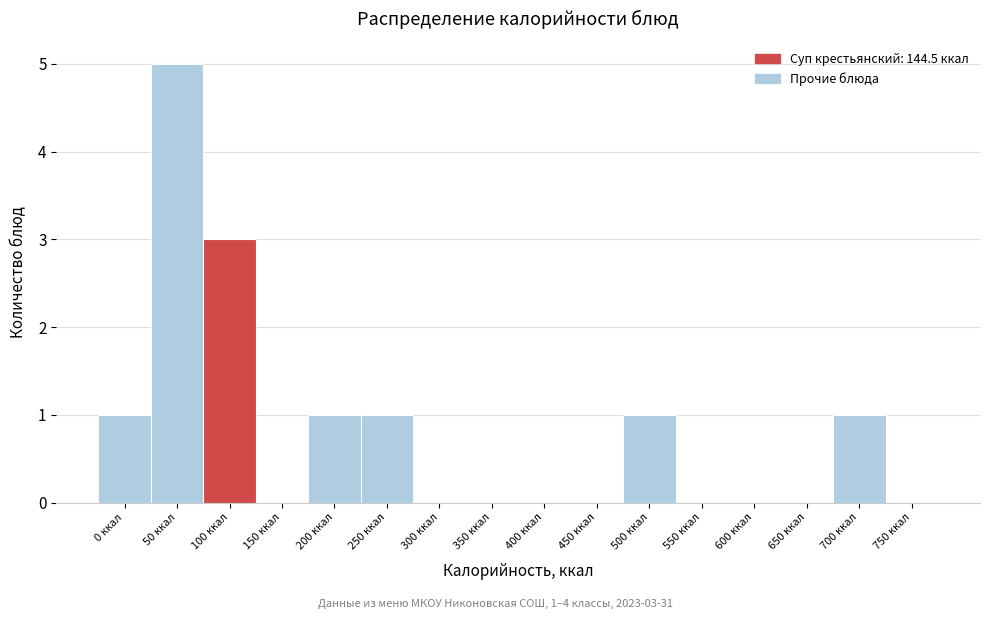

Reading right to left, list all the values displayed in this chart.

750 ккал=0	700 ккал=1	650 ккал=0	600 ккал=0	550 ккал=0	500 ккал=1	450 ккал=0	400 ккал=0	350 ккал=0	300 ккал=0	250 ккал=1	200 ккал=1	150 ккал=0	100 ккал=3	50 ккал=5	0 ккал=1